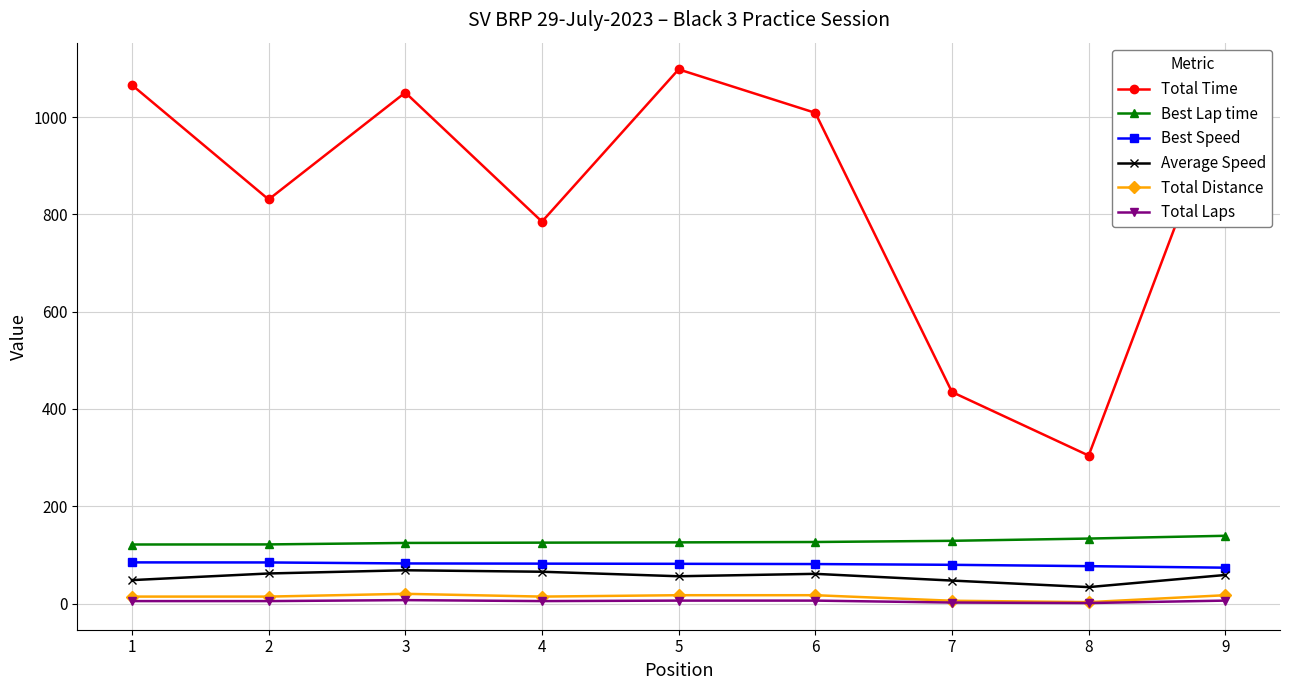

The value of Average Speed at 3 is 111.6. True or false?

False